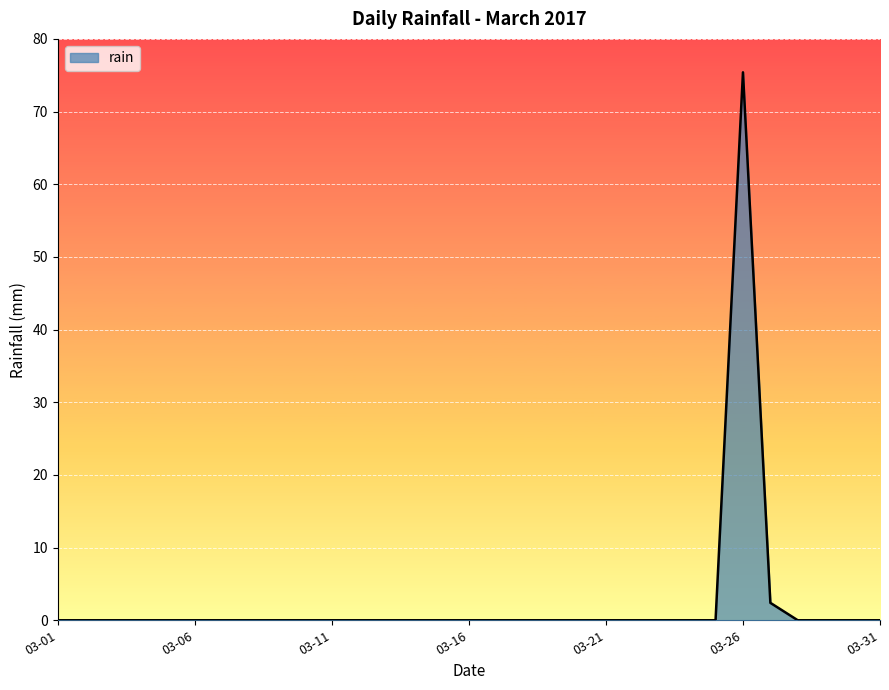

Does the chart display data point markers on the line(s)?

No